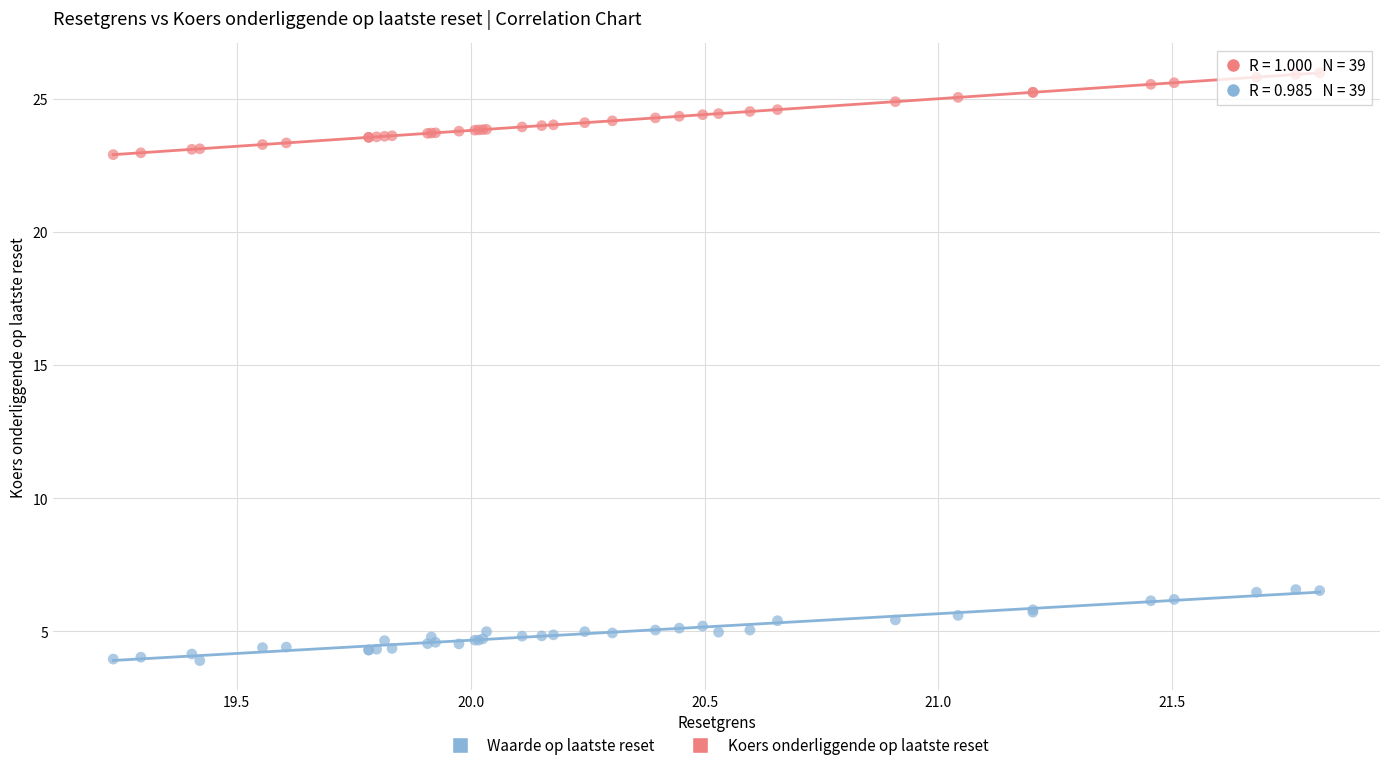

Which series contains the highest Y value?

Koers onderliggende op laatste reset